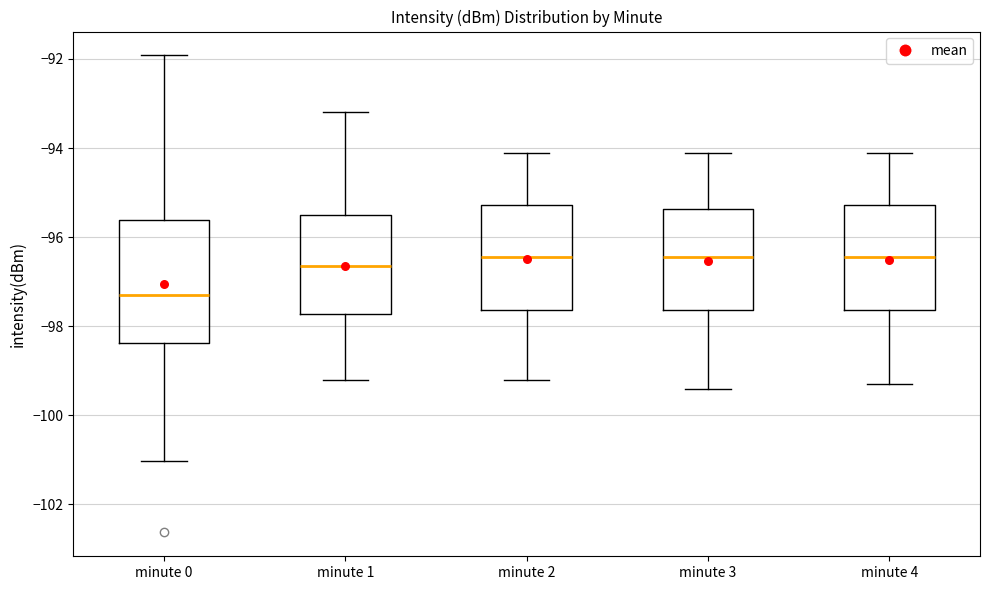

Which box has the lowest median line?

minute 0